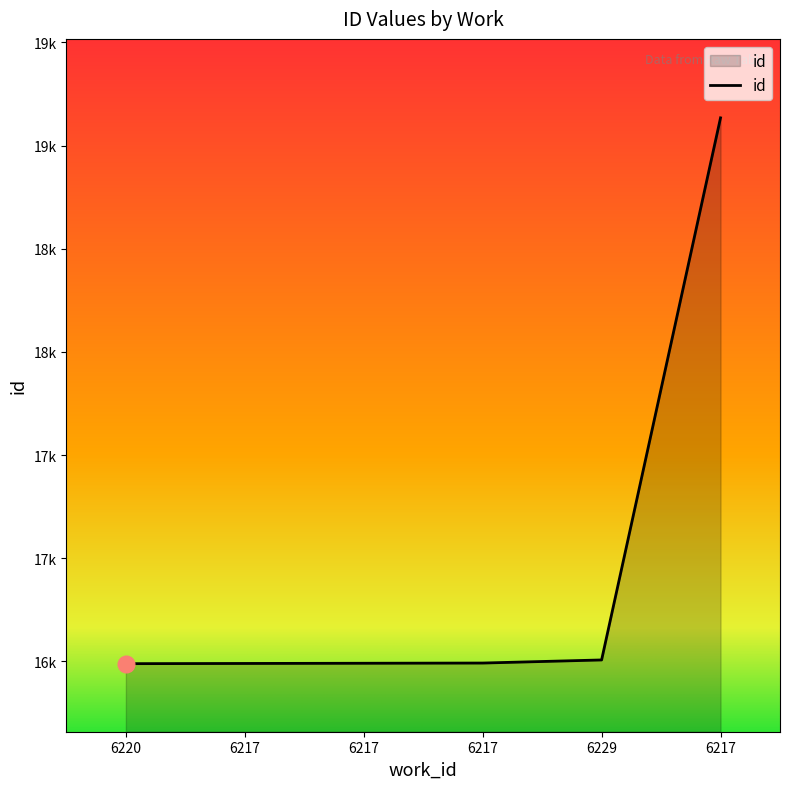

Rank the categories by value from highest to lowest.

6217, 6229, 6217, 6217, 6217, 6220